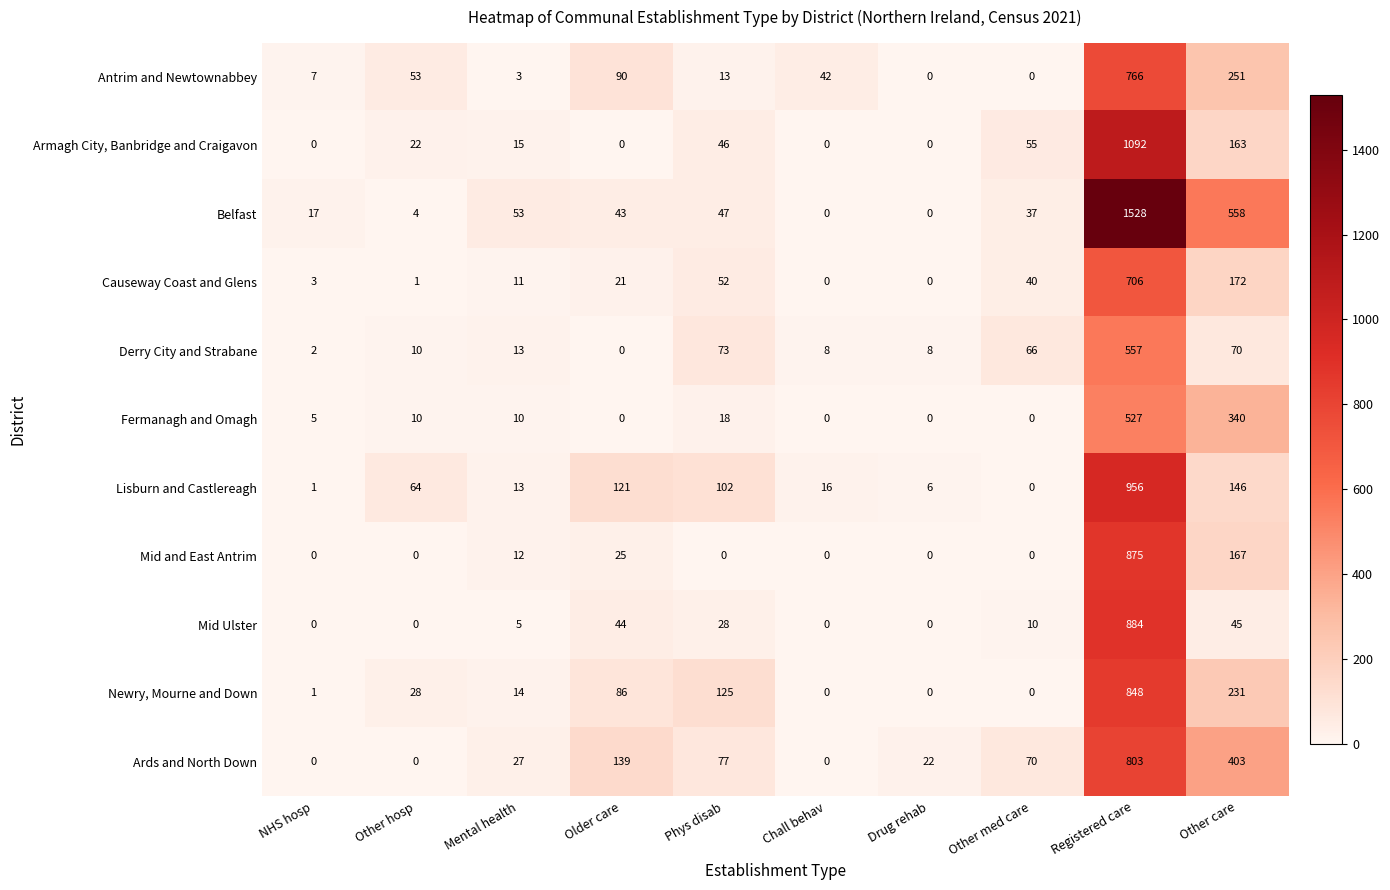

What is the average value of the Mid and East Antrim series?

108